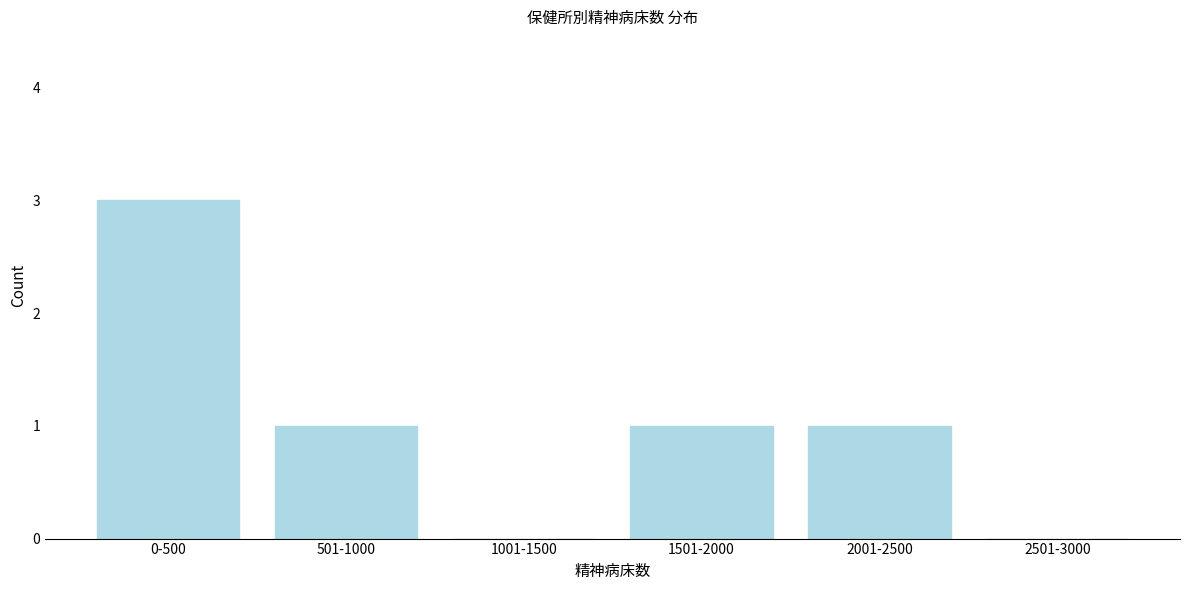

Reading right to left, list all the values displayed in this chart.

2501-3000=0	2001-2500=1	1501-2000=1	1001-1500=0	501-1000=1	0-500=3